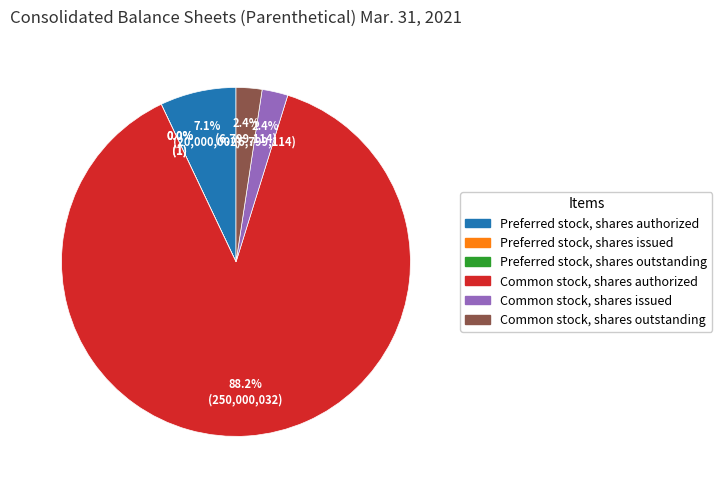

Do Common stock, shares outstanding and Preferred stock, shares outstanding together represent more than half of the pie?

No